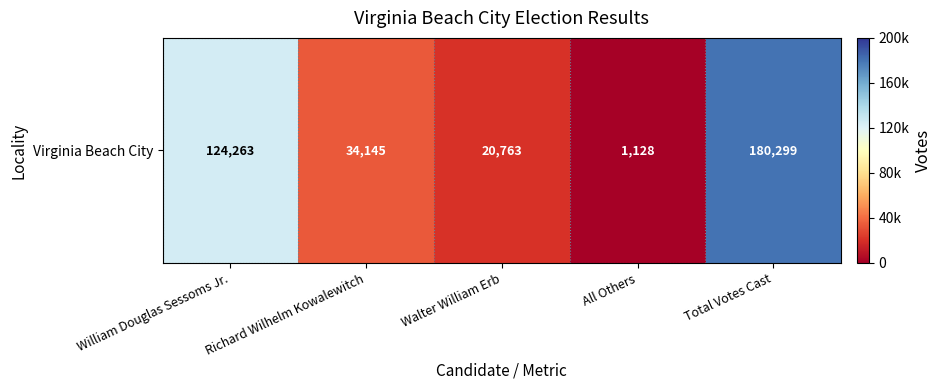

Where is the data nearest to the value 90713?

William Douglas Sessoms Jr.